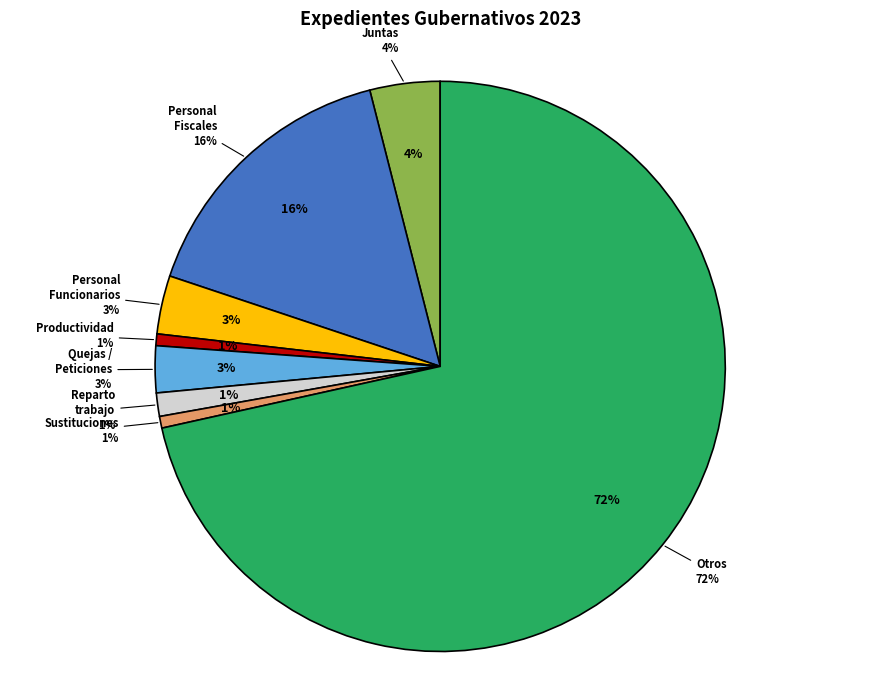

To the nearest percent, what portion does Otros represent?

72%